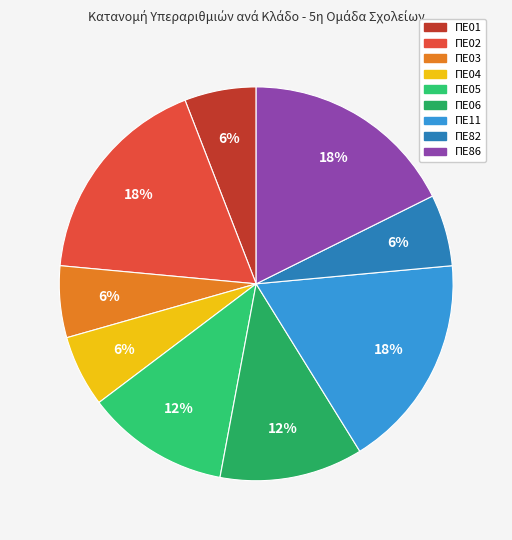

Is there any slice that represents more than half of the pie?

No